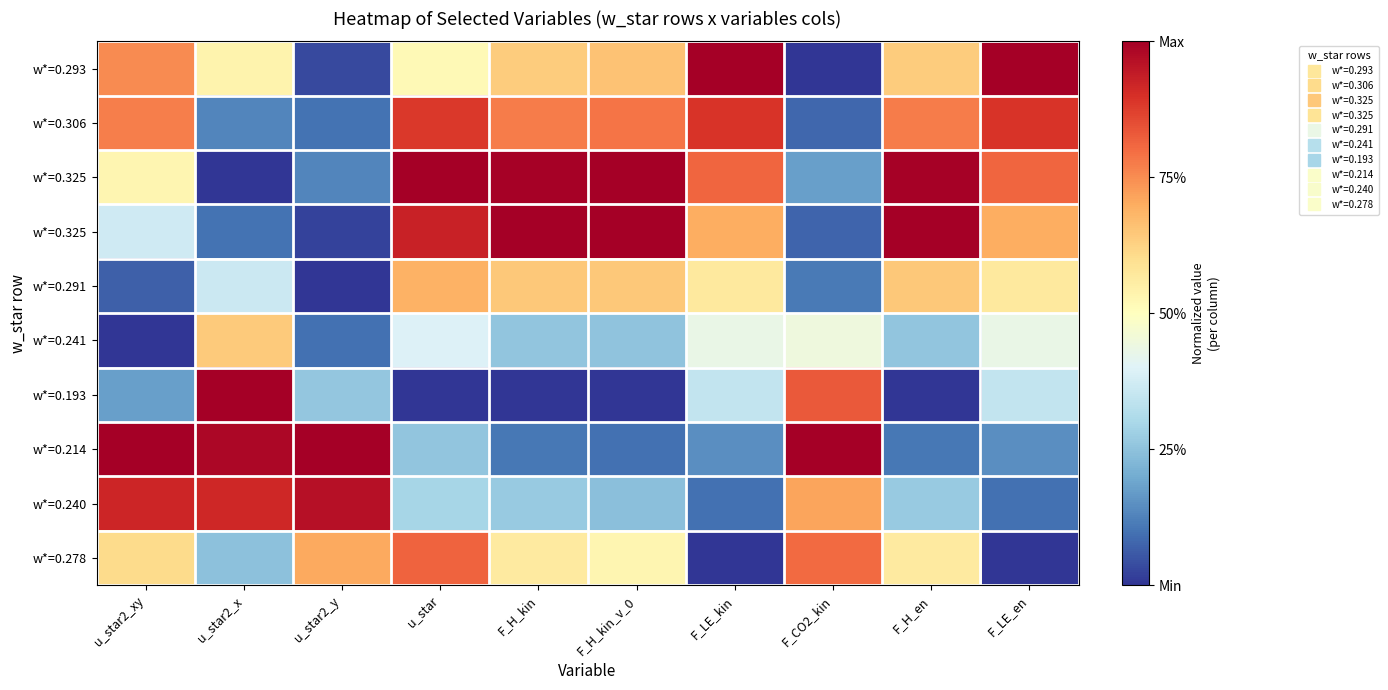

What is the difference between the highest and lowest values at F_H_kin?

1.0